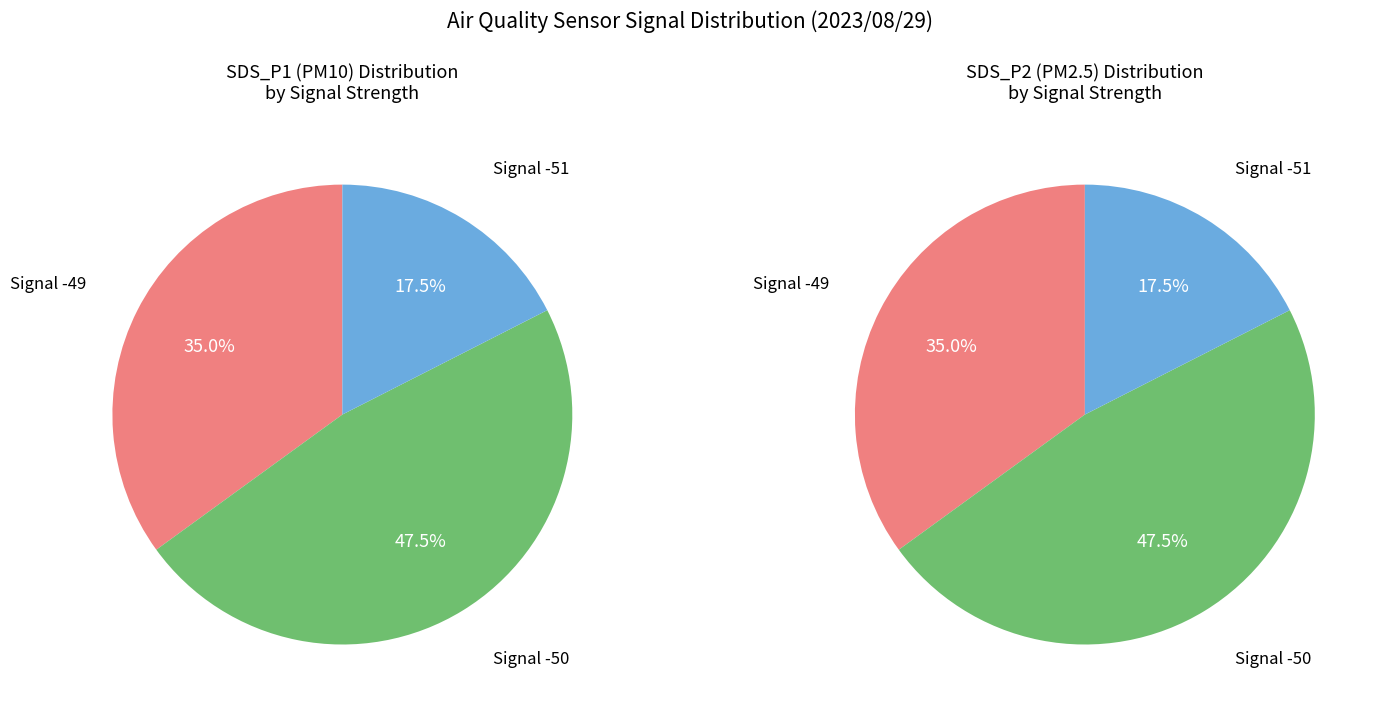

Is there any slice that represents more than half of the pie?

No